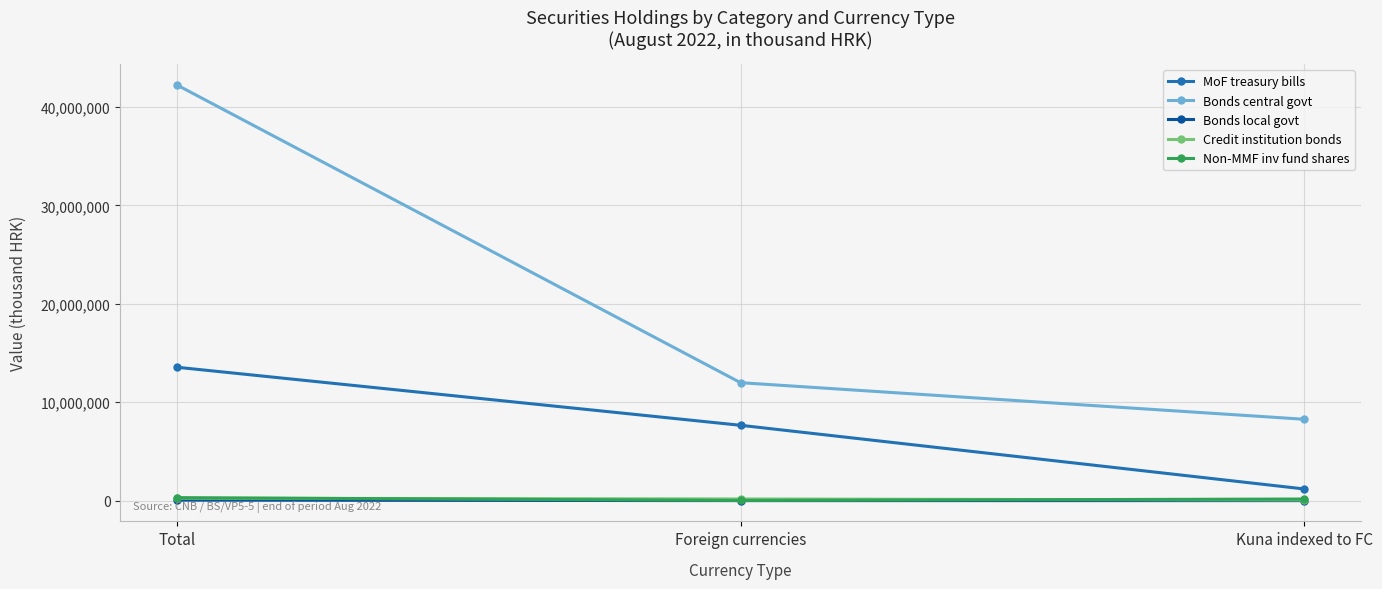

Between Foreign currencies and Kuna indexed to FC, which series saw the biggest shift?

MoF treasury bills